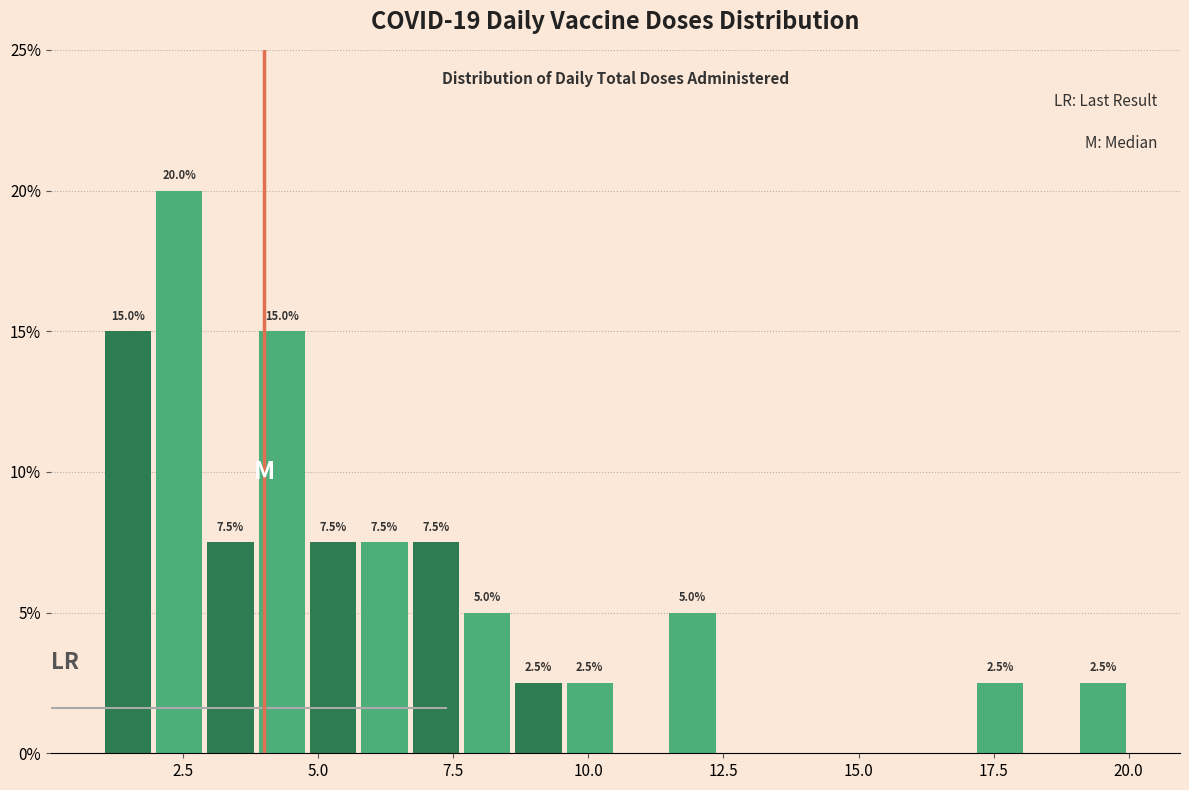

Around what value on the x-axis is the tallest bar? Give the approximate position of its centre, as read against the axis.

2.5